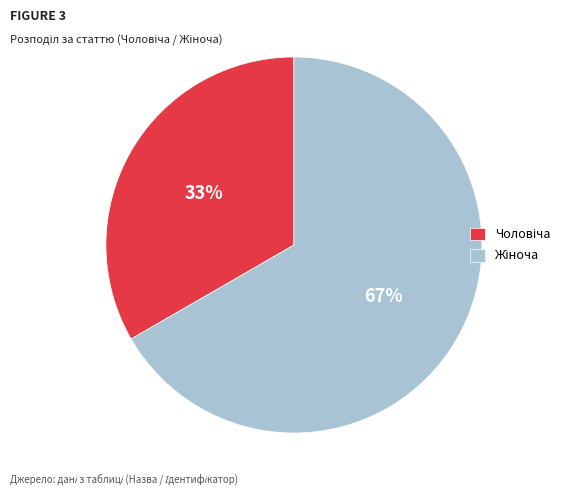

Does any single category account for the majority?

Yes